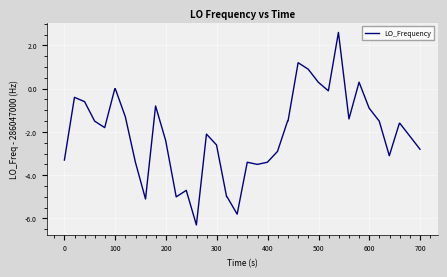

What is the difference between the maximum and minimum values?

8.9